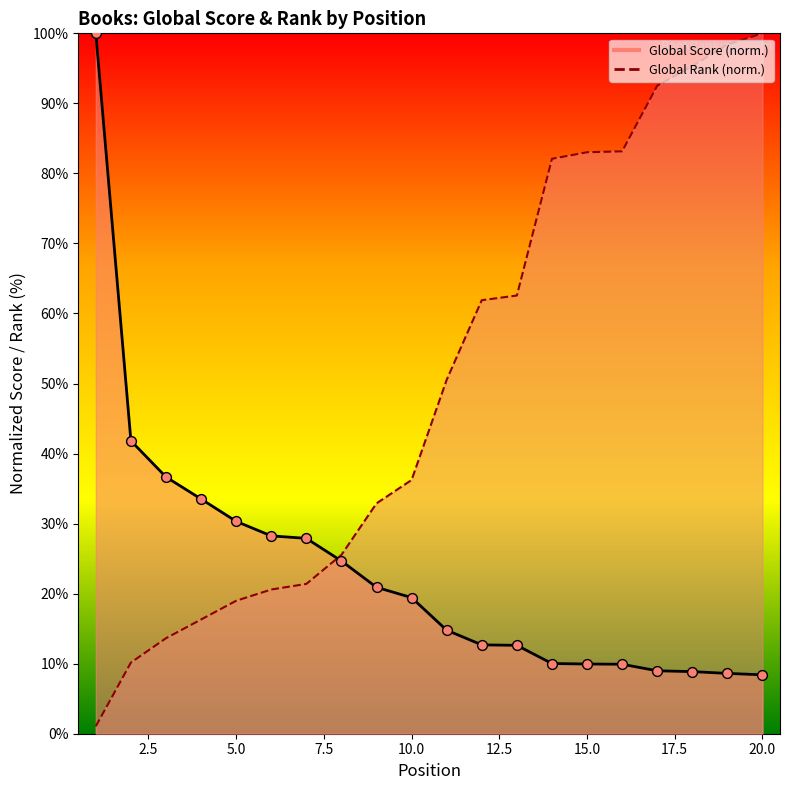

At how many categories does at least one series exceed 99?

2